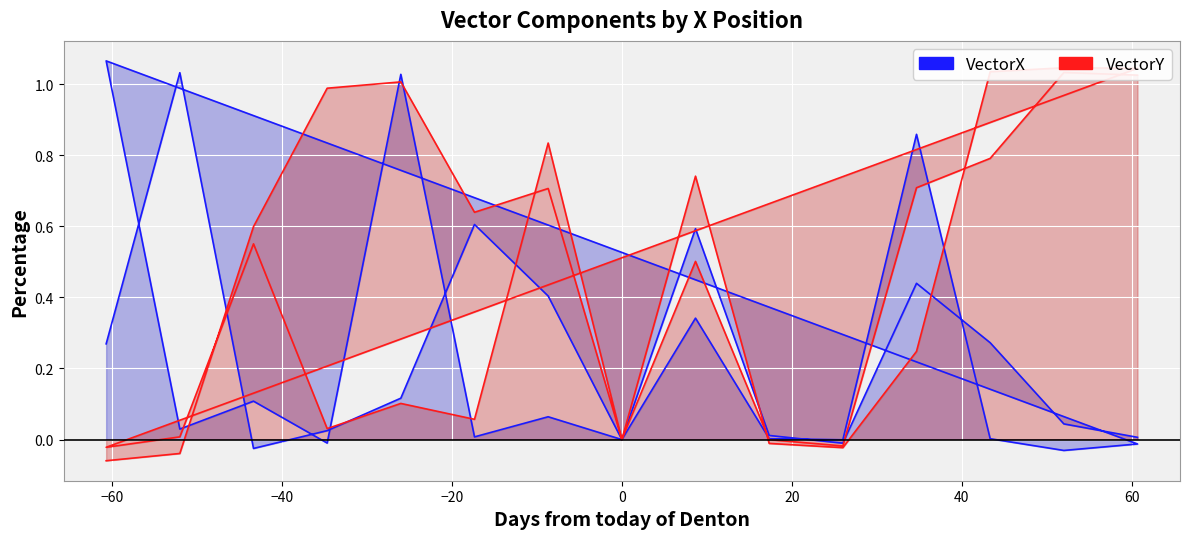

How many values in the VectorX series are below 0?

6